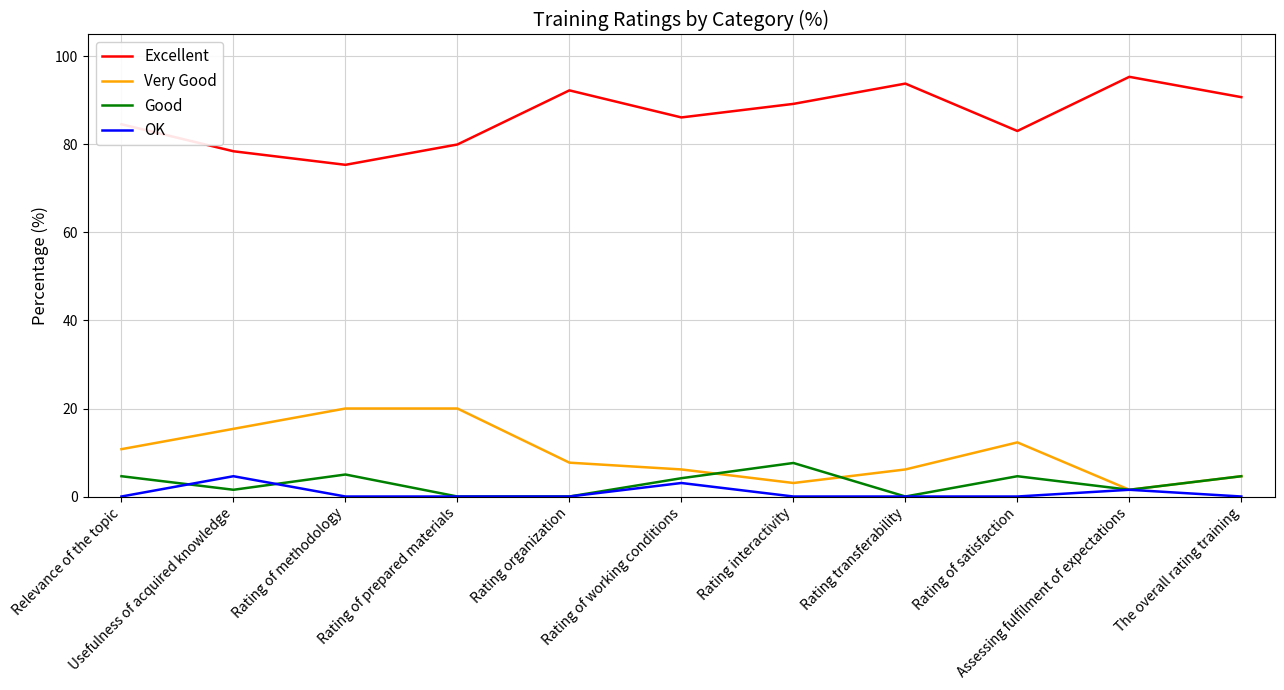

What is the minimum value for Excellent?

75.4